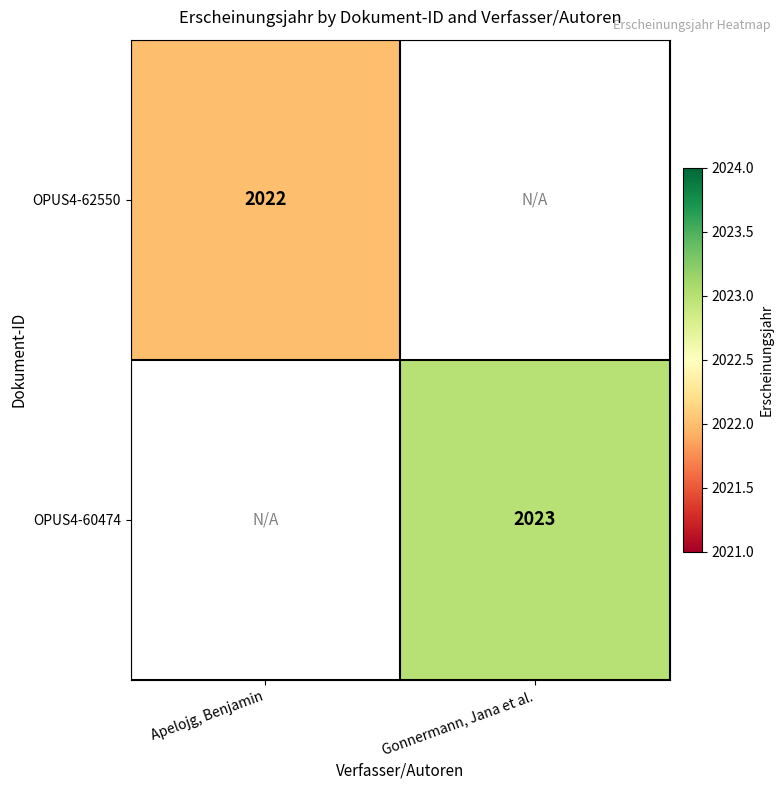

Count the number of categories in the chart.

2